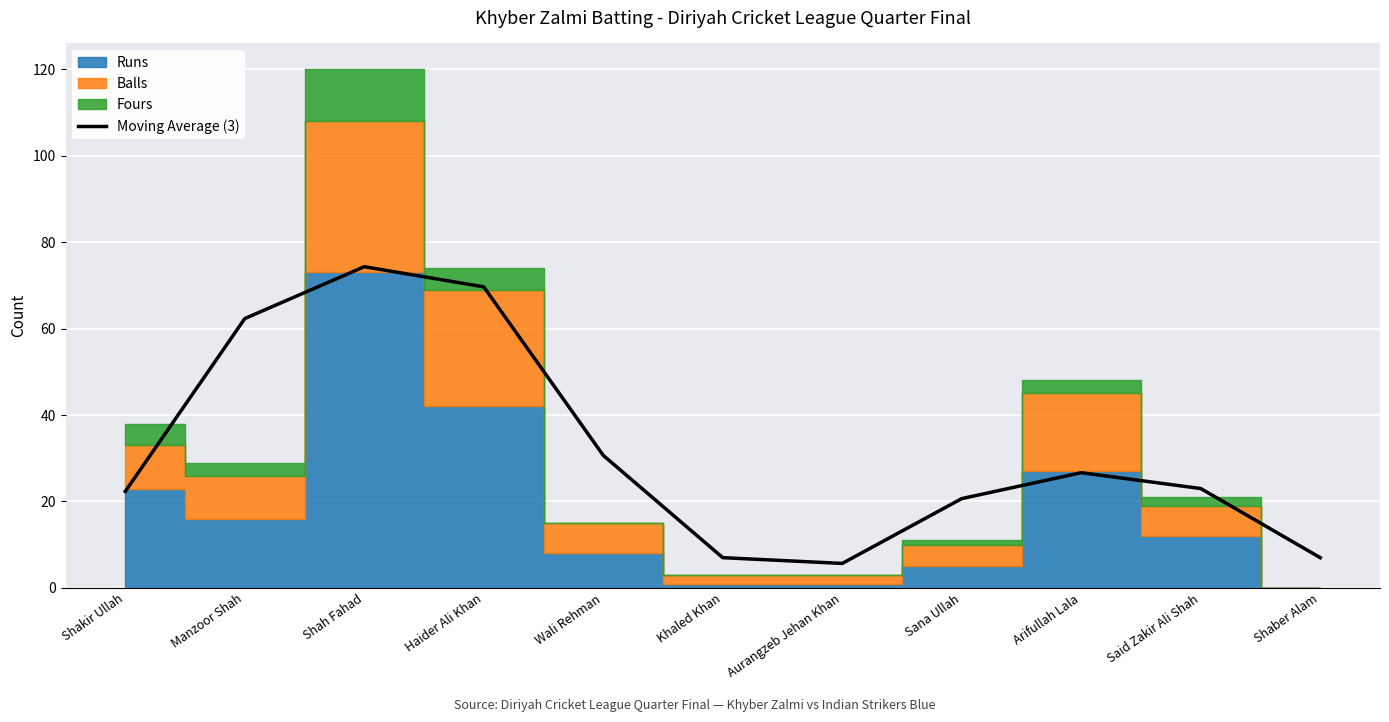

Which label corresponds to the largest value in the chart?

Shah Fahad